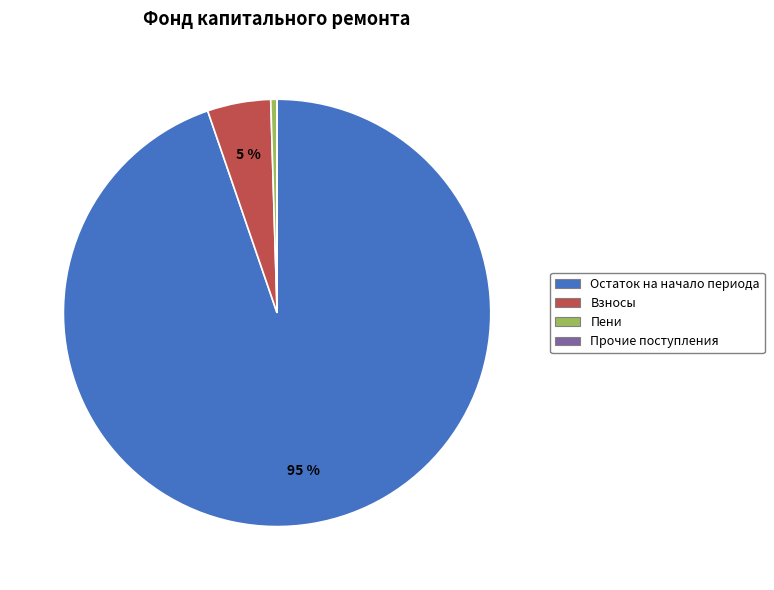

To the nearest percent, what is the average slice percentage?

25%